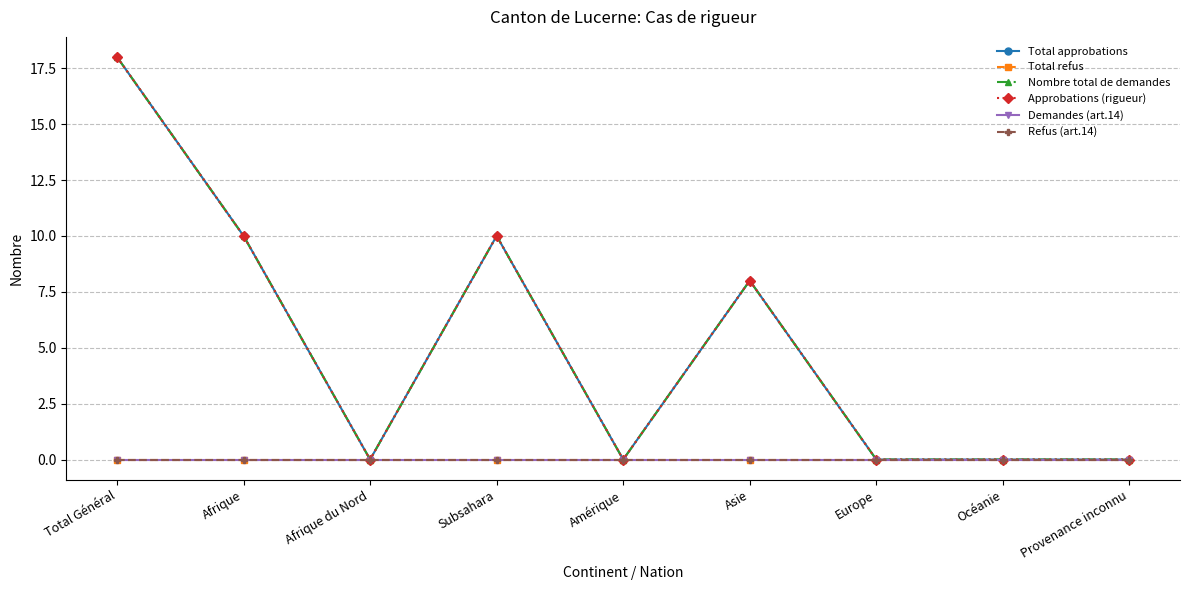

What is the total value across all series at Subsahara?

30